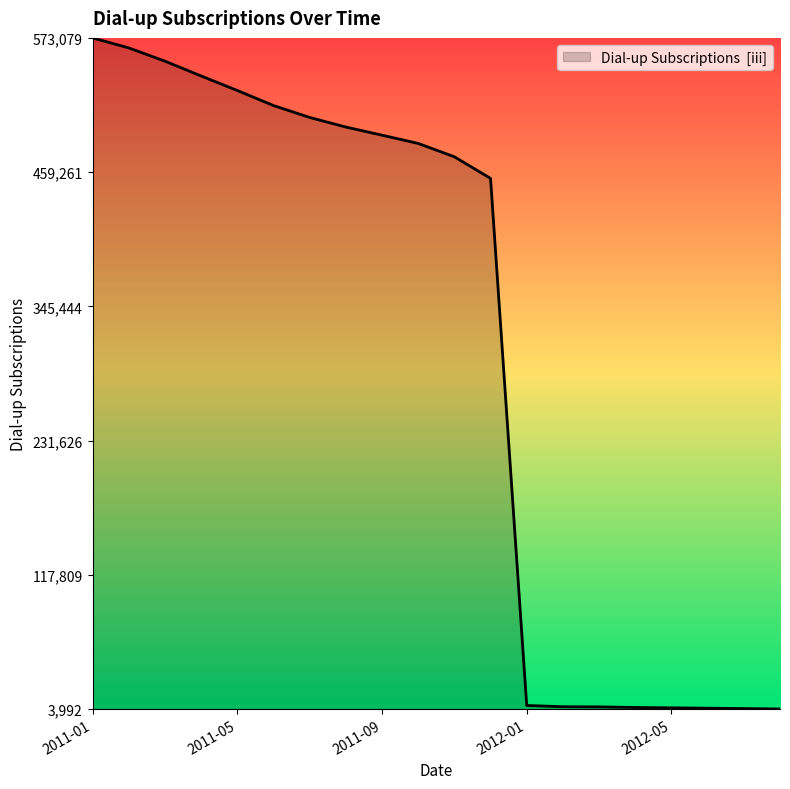

What is the maximum value shown in the chart?

573079